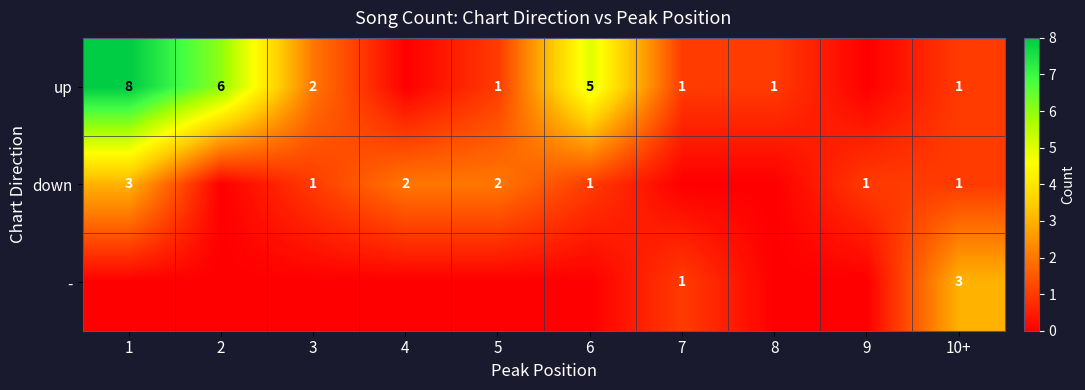

Is the value of up at 2 greater than the value of down at 3?

Yes